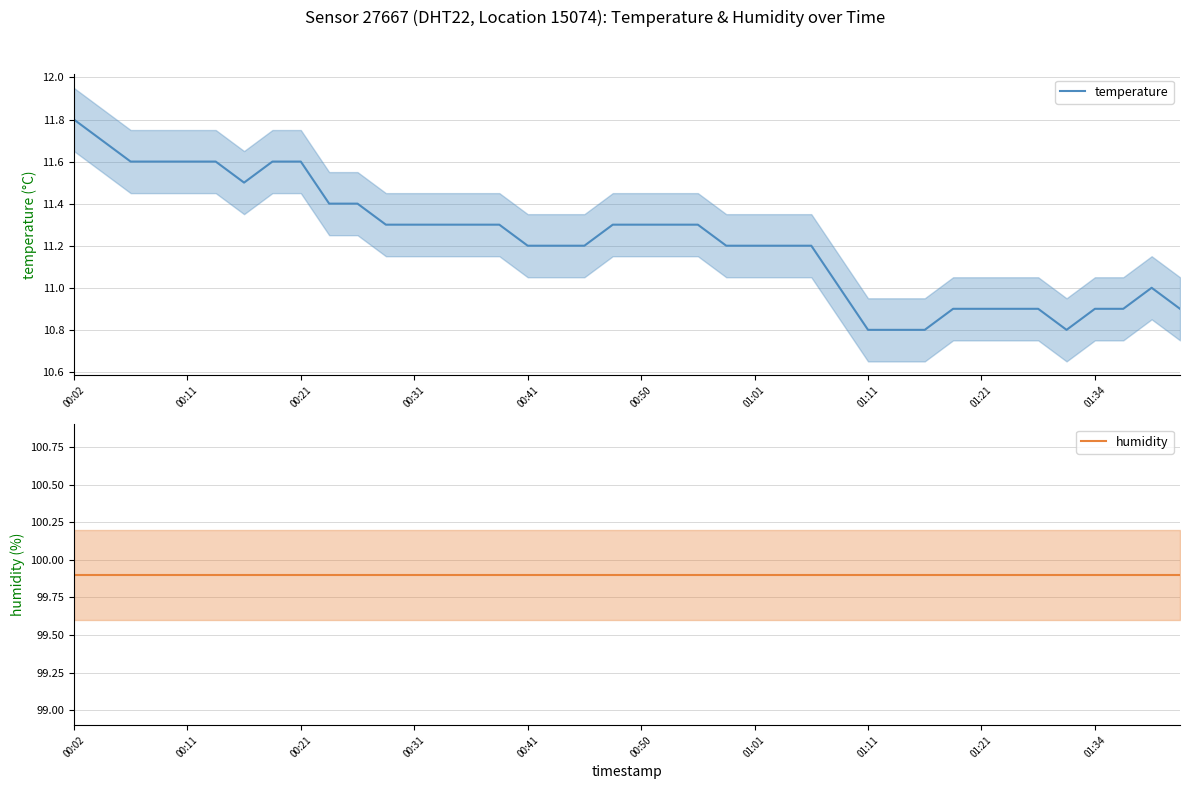

Where does the temperature series first go above 11?

00:02